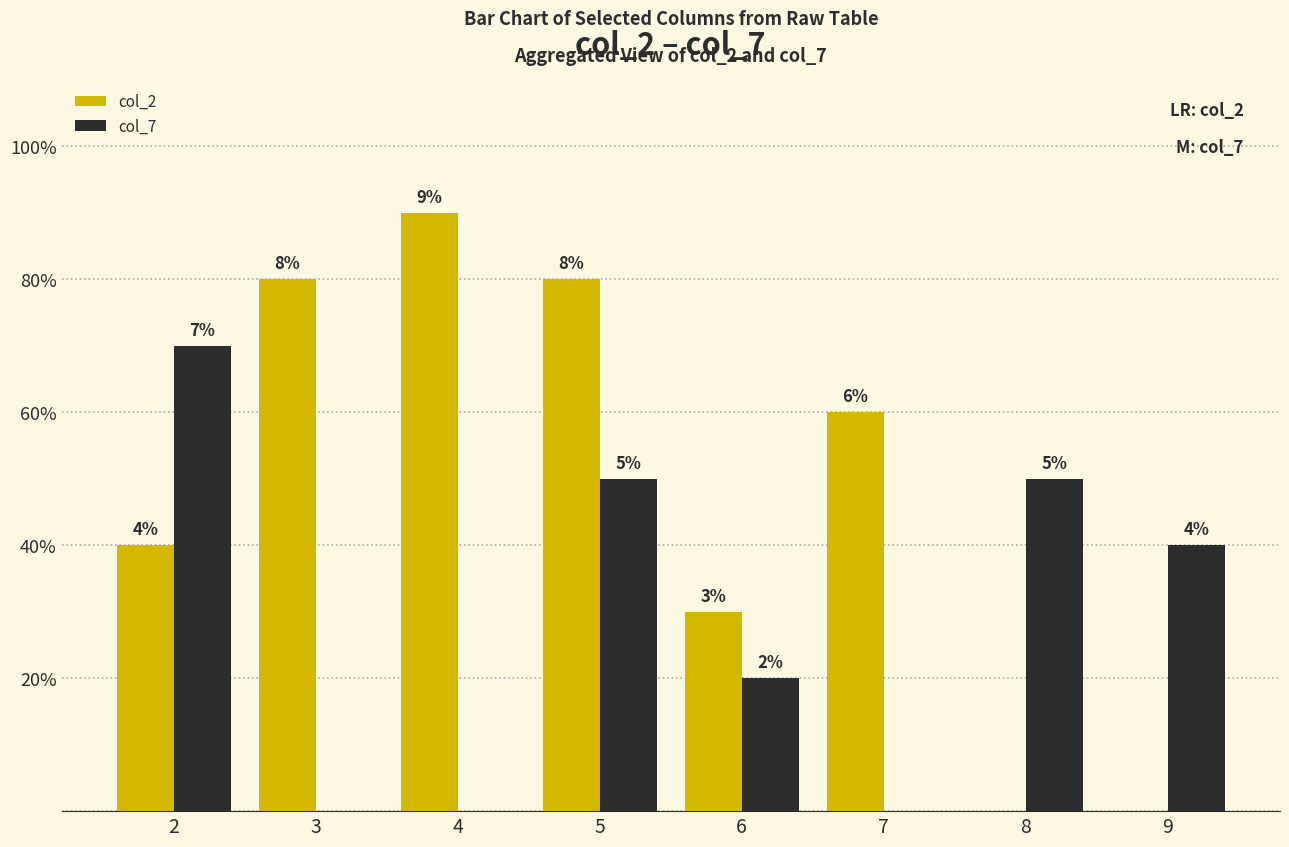

What are all the series names shown in the legend?

col_2, col_7